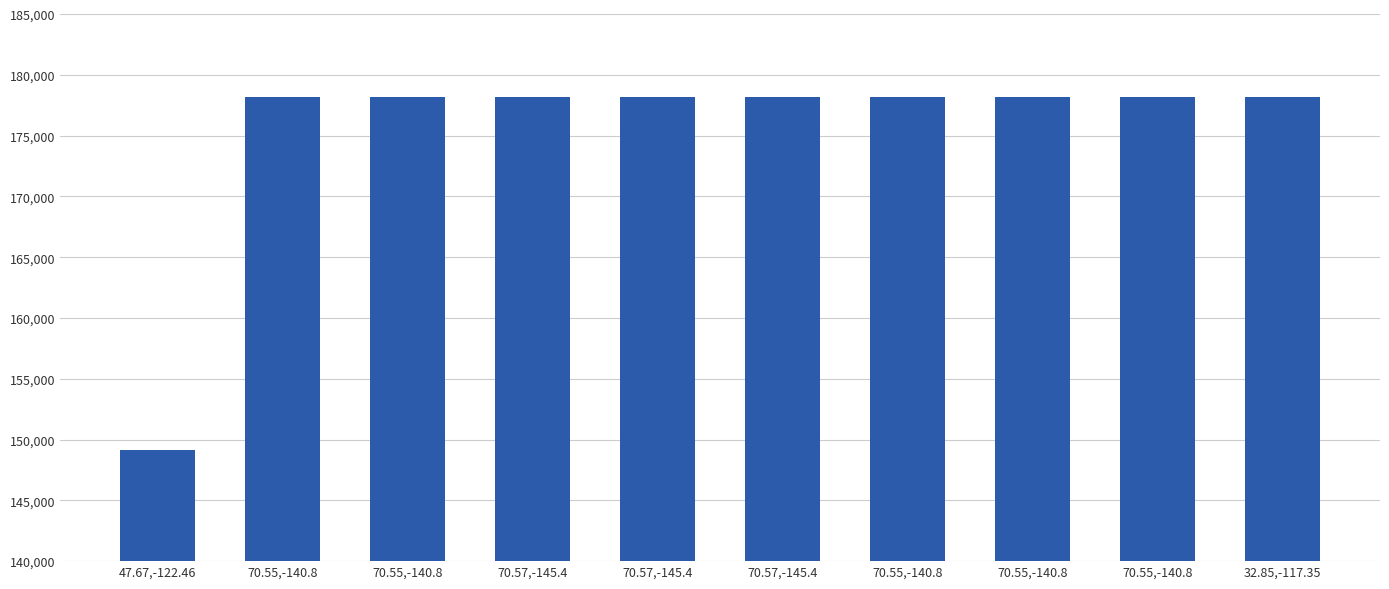

What value does the data have at 70.55,-140.8, to the nearest 10?

178210